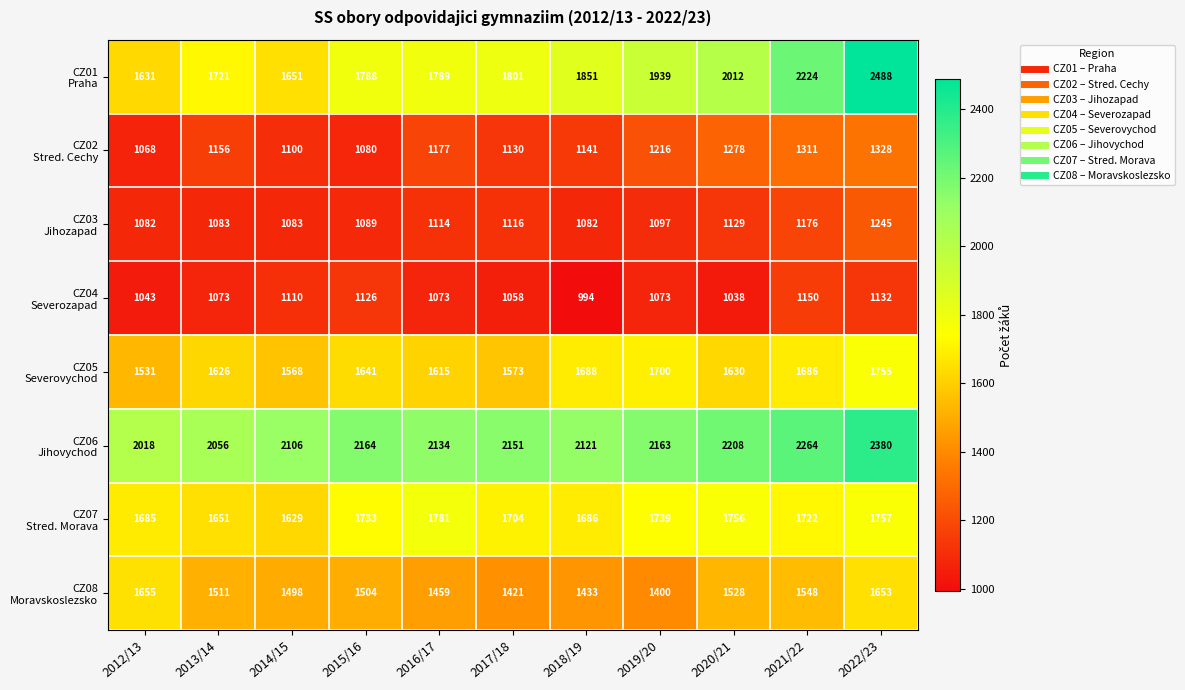

At how many categories does at least one series exceed 1889?

11